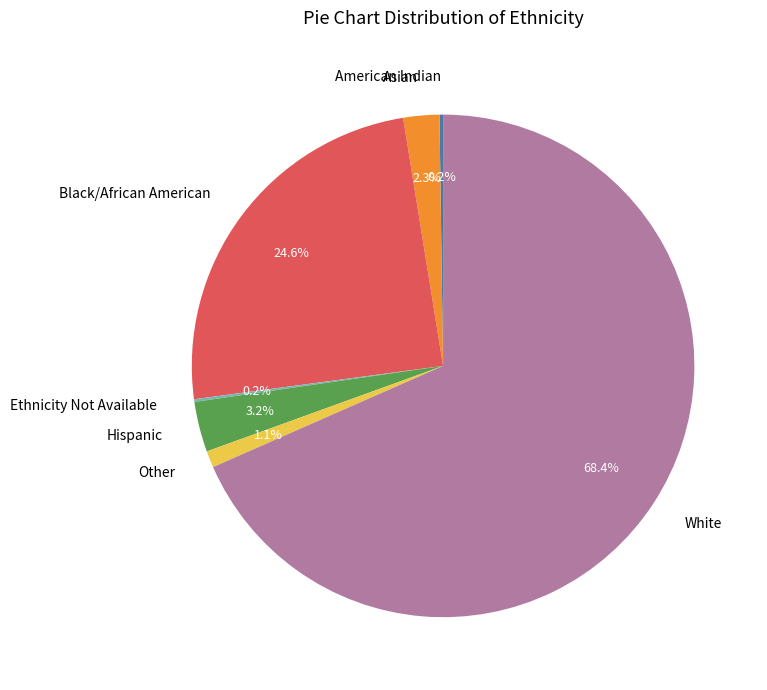

Which slice is the largest?

White